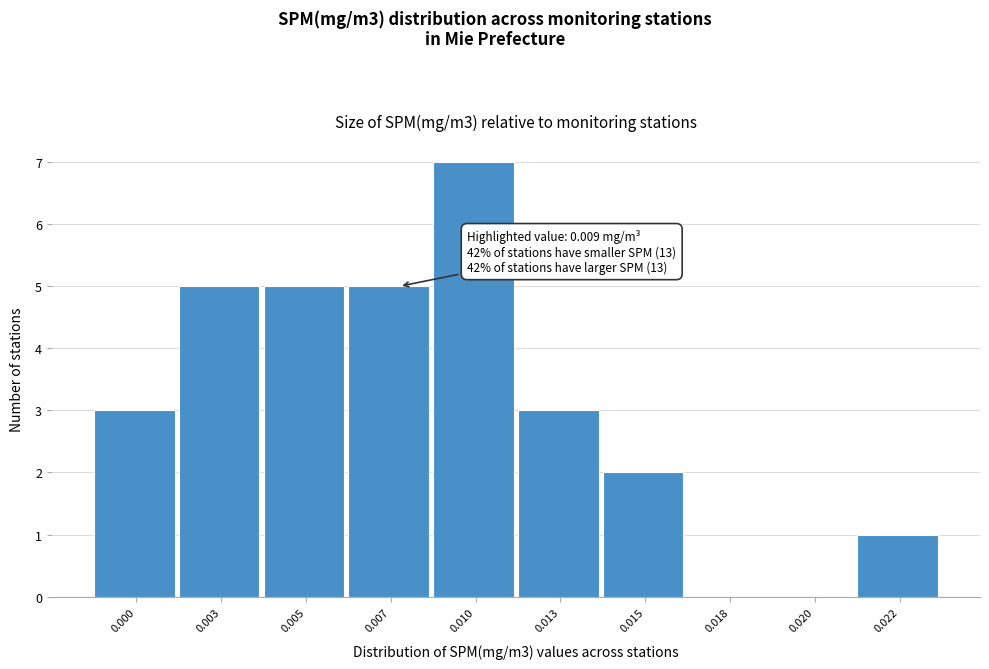

Reading left to right, extract all data points from this chart.

0.000=3	0.003=5	0.005=5	0.007=5	0.010=7	0.013=3	0.015=2	0.018=0	0.020=0	0.022=1